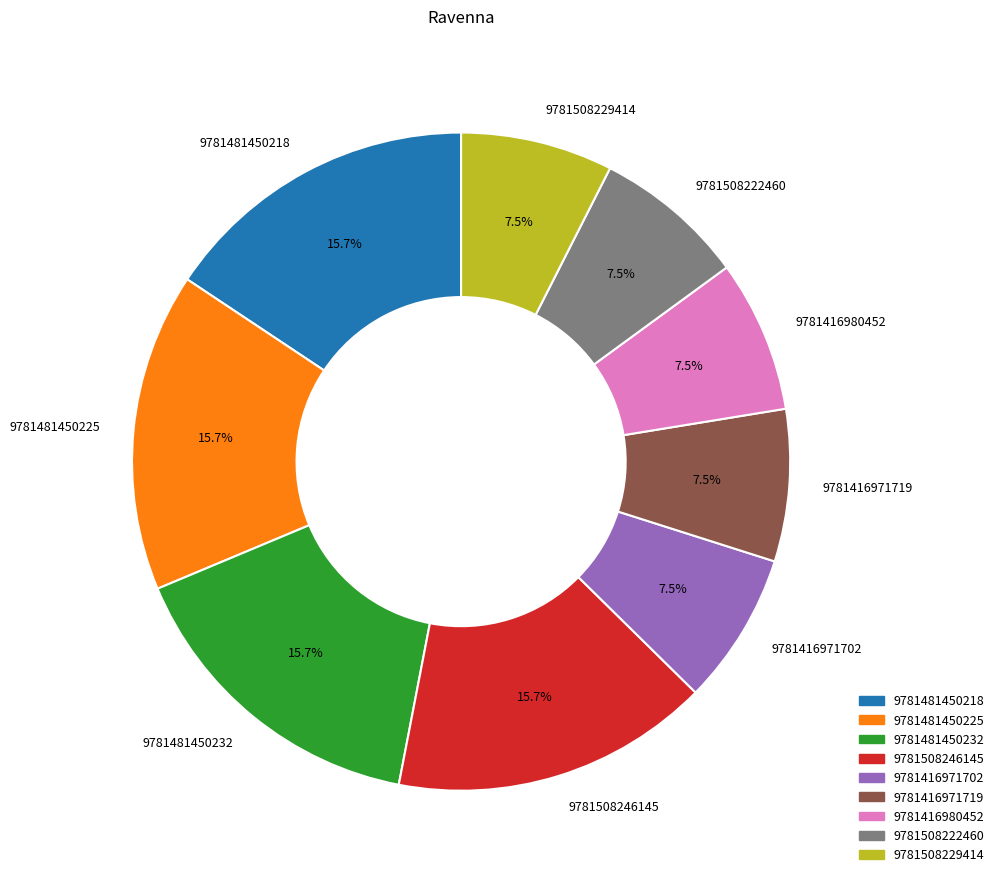

Is there any slice that represents more than half of the pie?

No